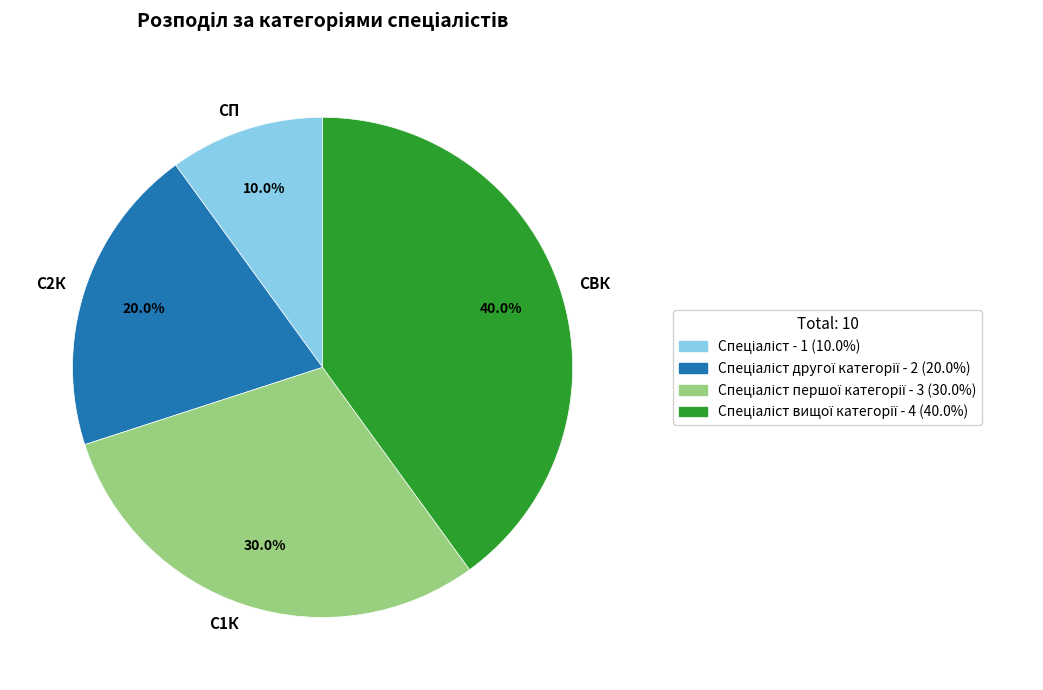

Does any single category account for the majority?

No